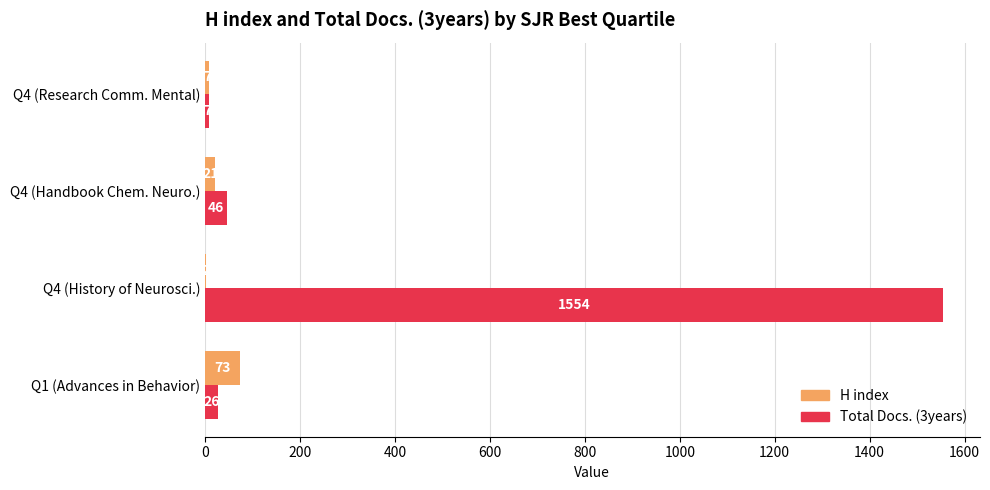

Between Q4 (Handbook Chem. Neuro.) and Q4 (Research Comm. Mental), which series saw the biggest shift?

Total Docs. (3years)